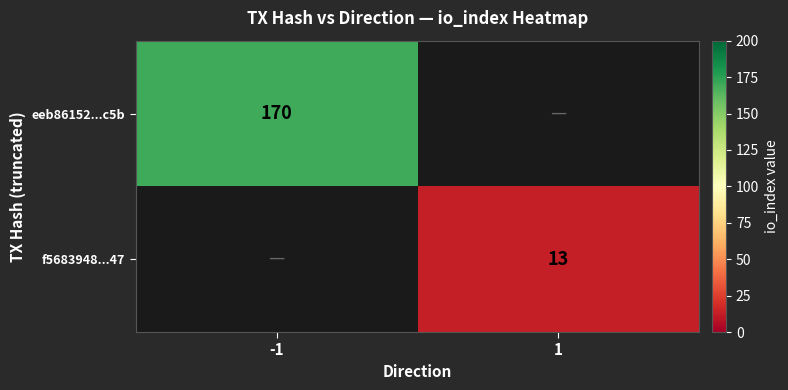

True or false: f5683948...47 has a value of 13 at 1.

True